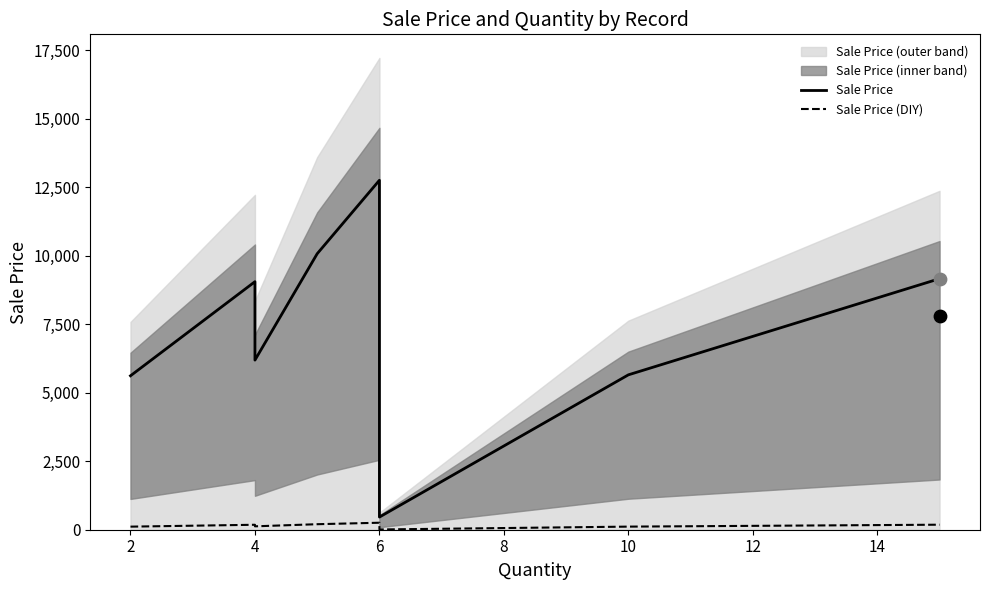

What are all the series names shown in the legend?

Sale Price, Sale Price (DIY)